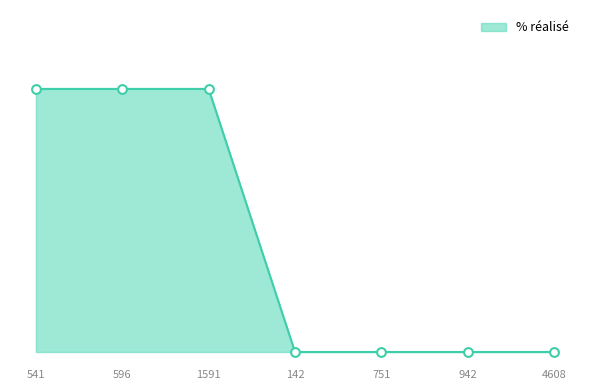

Is this an area chart (filled region under the line)?

Yes